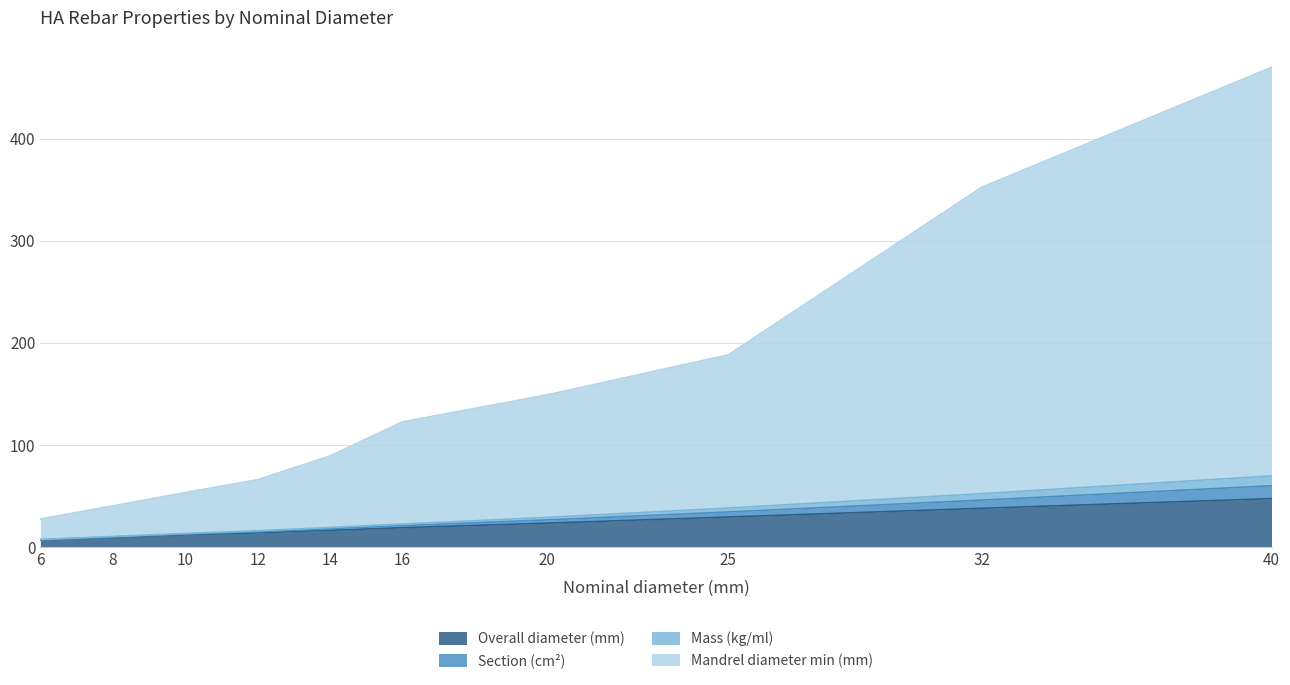

True or false: Mass (kg/ml) and Overall diameter (mm) cross at least once.

False